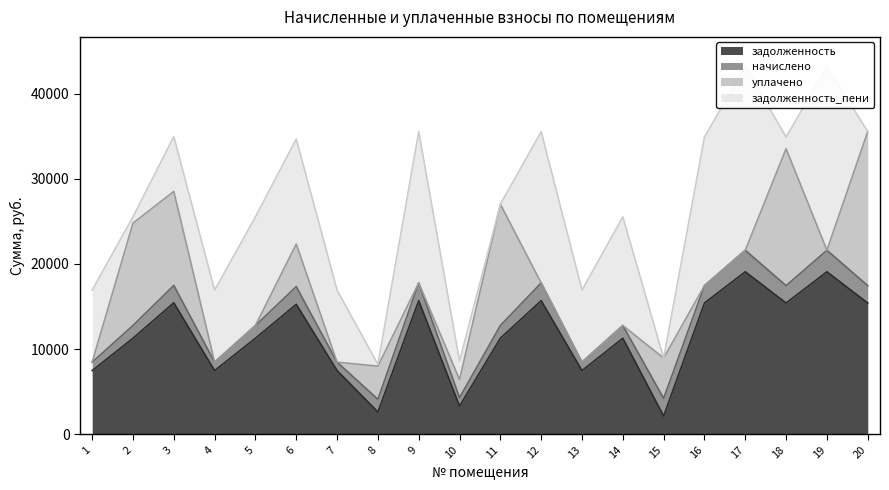

Reading left to right, what are all the values shown in this chart?

задолженность: 7472.9	11273.5	15433.7	7472.9	11273.5	15258.8	7472.9	2607.7	15690.5	3299.9	11273.5	15690.5	7472.9	11273.5	2129.2	15408.0	19080.2	15408.0	19080.2	15408.0
начислено: 990.0	1493.5	2044.6	990.0	1493.5	2078.6	990.0	1493.5	2078.6	990.0	1493.5	2078.6	990.0	1493.5	2078.6	2041.2	2527.7	2041.2	2527.7	2041.2
уплачено: 0.0	12020.2	11039.1	0.0	0.0	5000.0	0.0	3893.3	0.0	2128.5	14245.8	0.0	0.0	0.0	4739.7	0.0	0.0	16088.4	0.0	18100.8
задолженность_пени: 8462.9	746.7	6439.2	8462.9	12767.0	12337.4	8462.9	207.8	17769.1	2161.4	0.0	17769.1	8462.9	12767.0	0.0	17449.2	21607.9	1360.8	21607.9	0.0